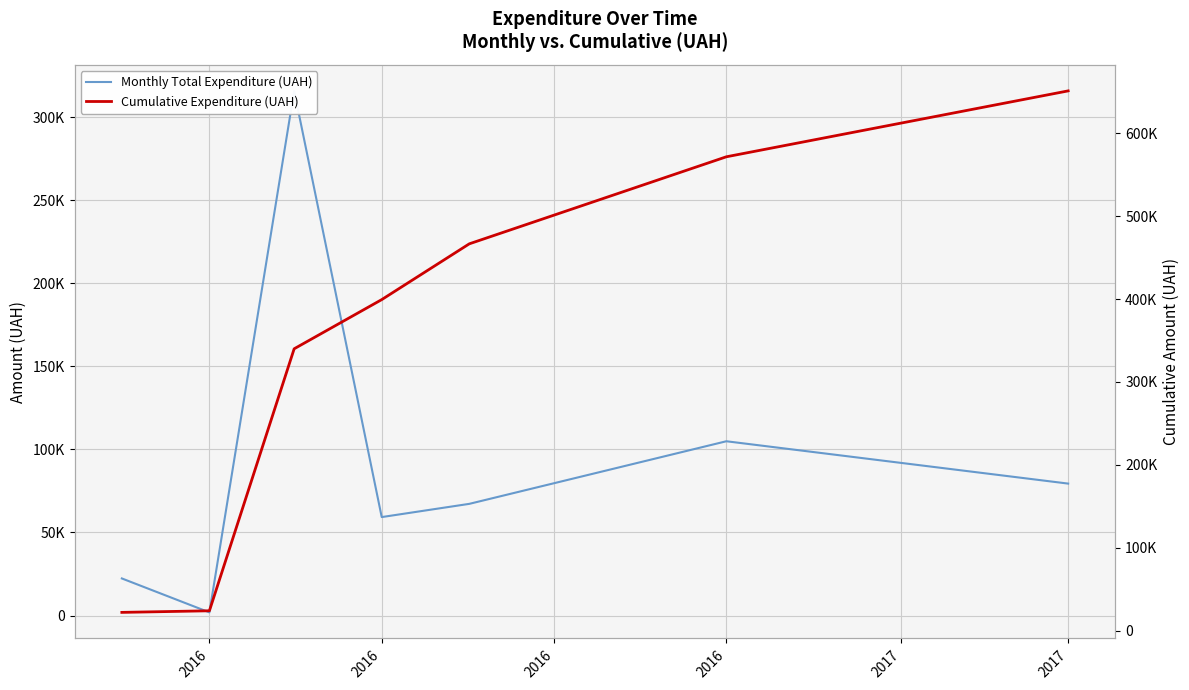

What are all the series names shown in the legend?

Monthly Total Expenditure (UAH), Cumulative Expenditure (UAH)